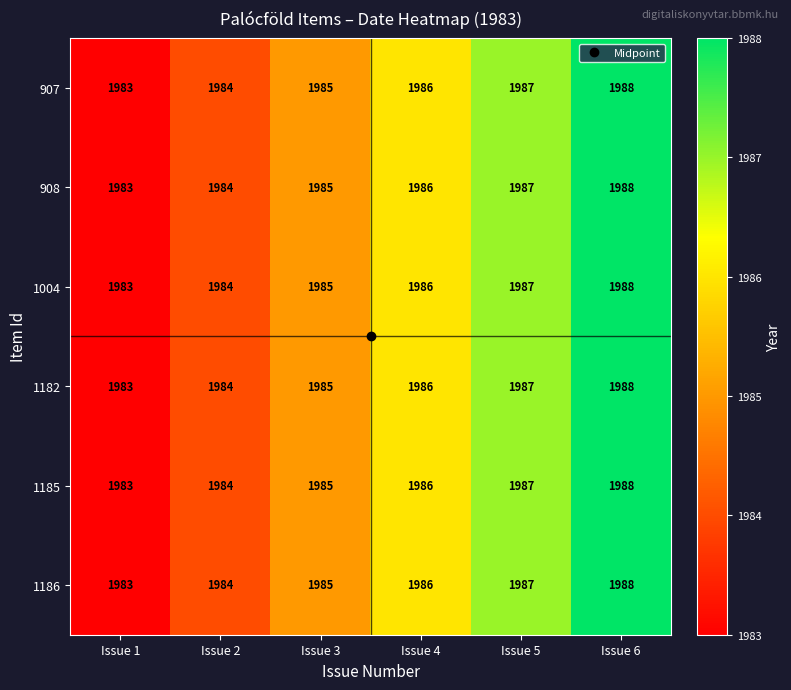

Count the number of categories in the chart.

6